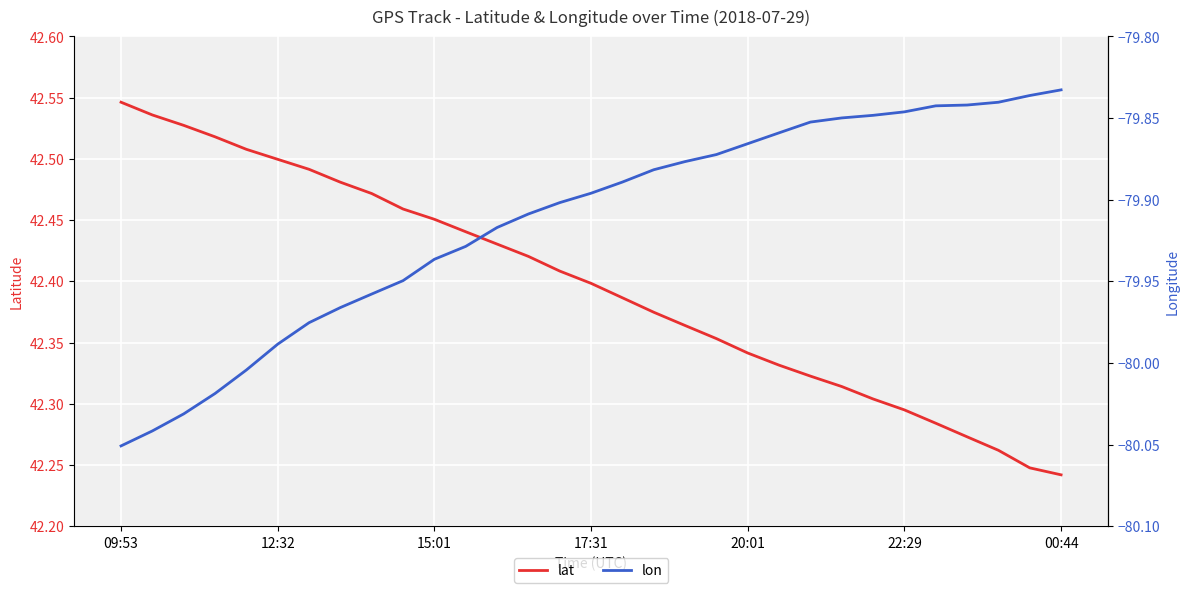

At which label is lat closest to 42?

00:44